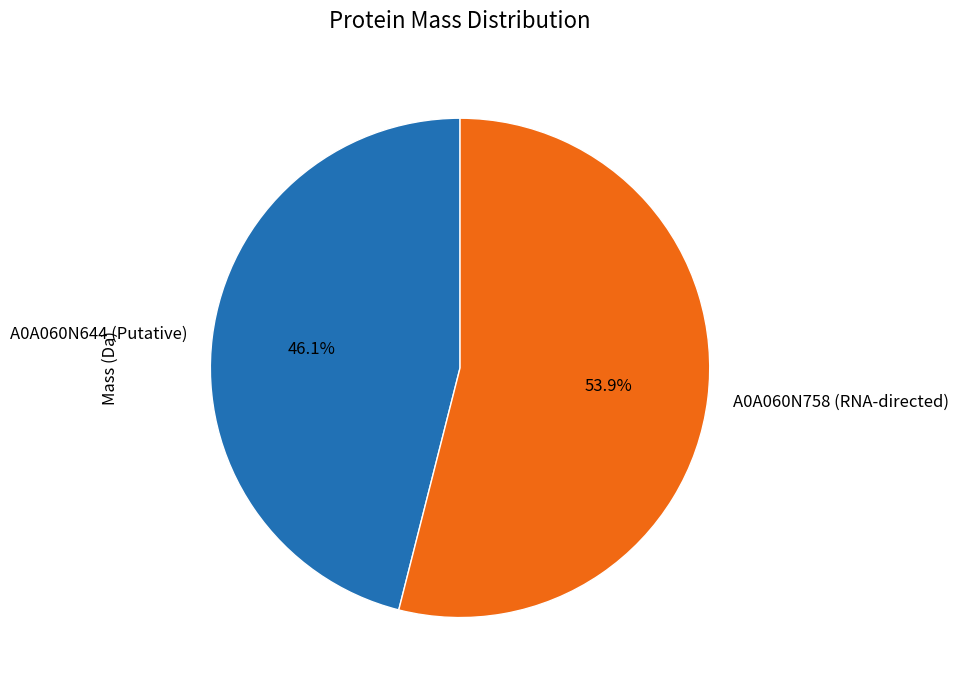

What percentage is NOT represented by A0A060N758 (RNA-directed)?

46.1%